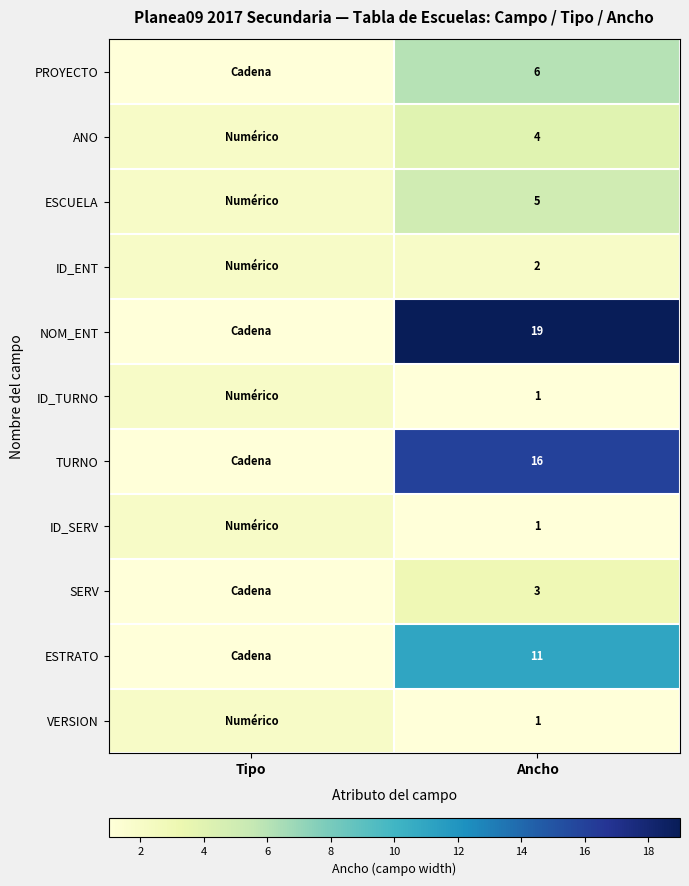

What is the spread (max minus min) of values at Ancho?

18